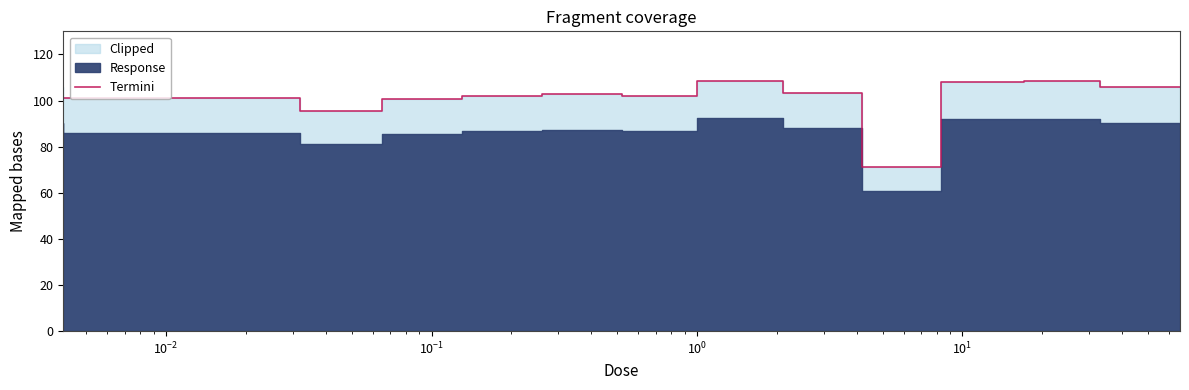

How many data points are less than 102?

5